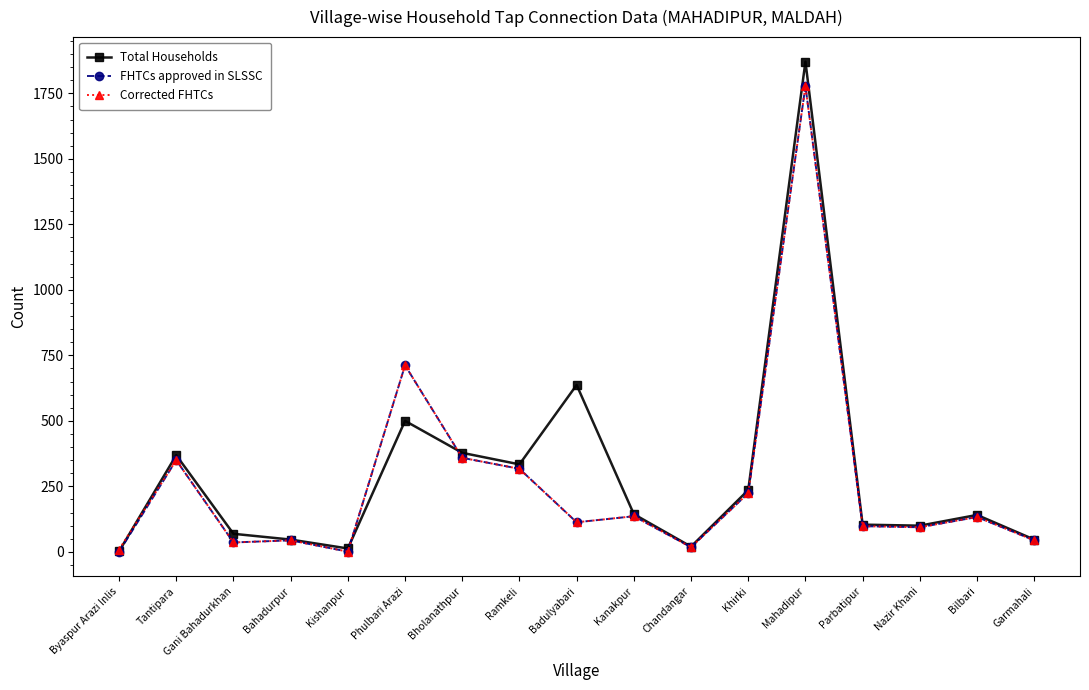

What are all the series names shown in the legend?

Total Households, FHTCs approved in SLSSC, Corrected FHTCs